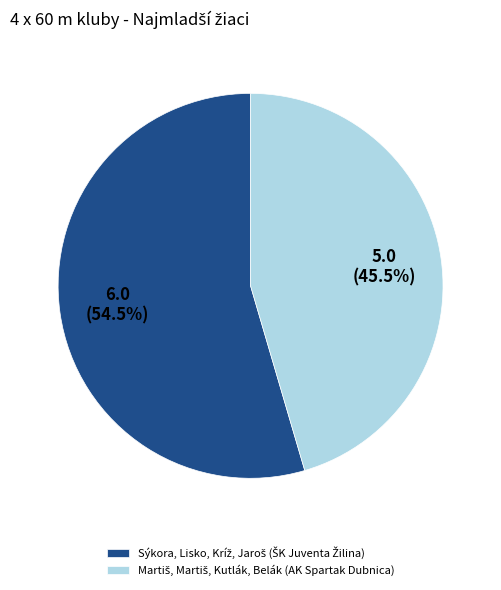

Does any single category account for the majority?

Yes